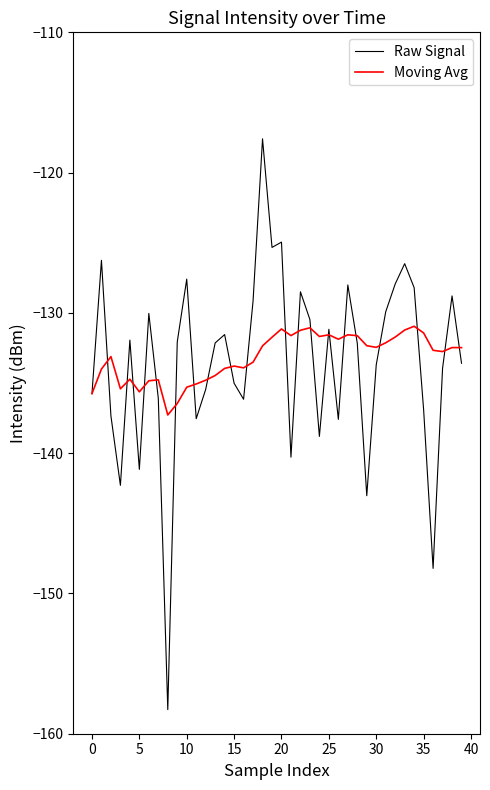

What is the minimum value shown in the chart?

-158.3